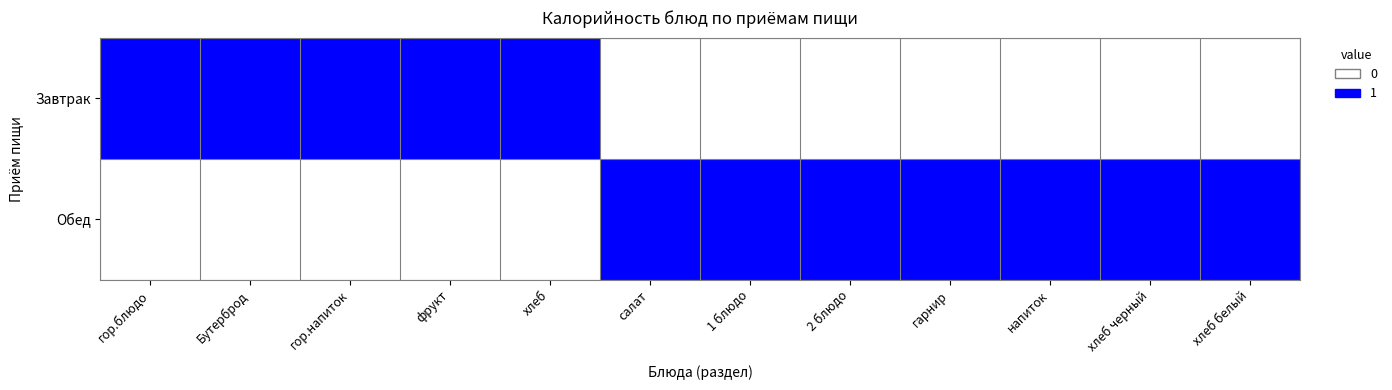

What is the total value across all series at фрукт?

1